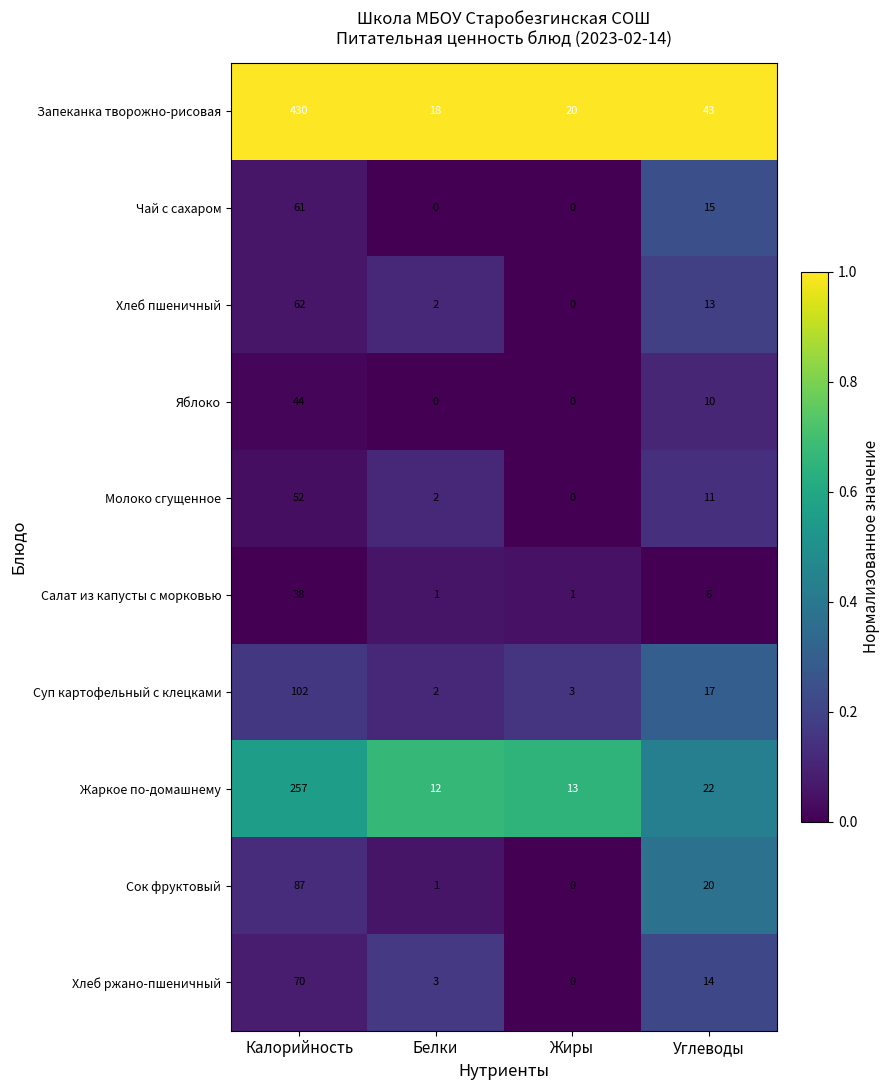

How many categories are shown in the chart?

4